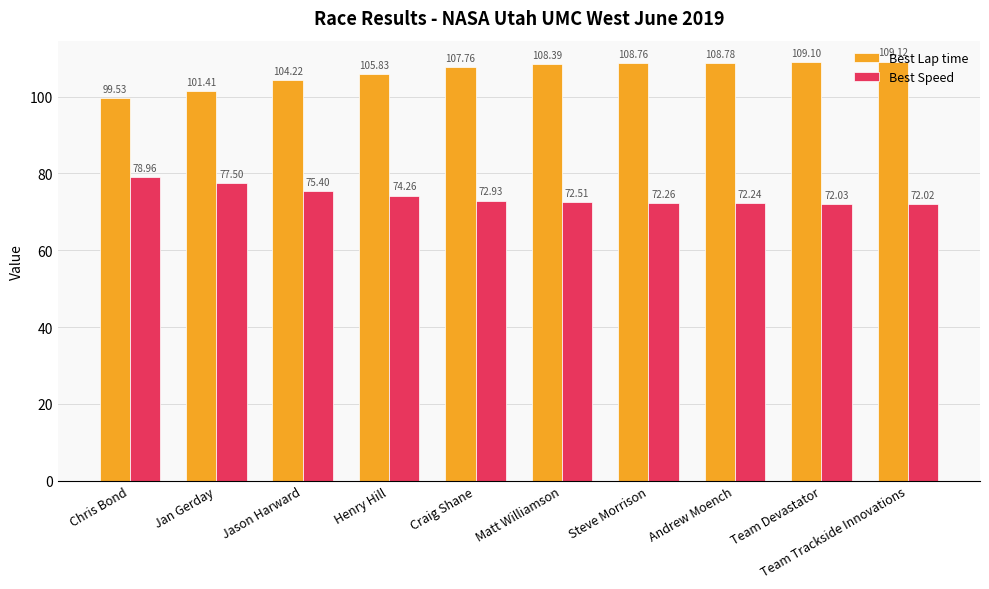

What position from the left is Matt Williamson?

6